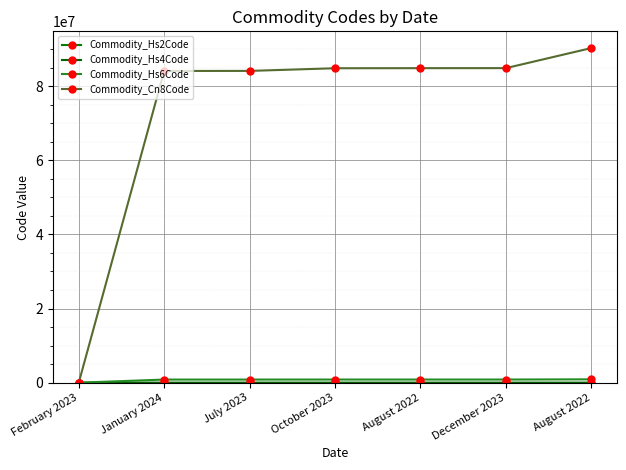

Does the chart have visible grid lines?

Yes